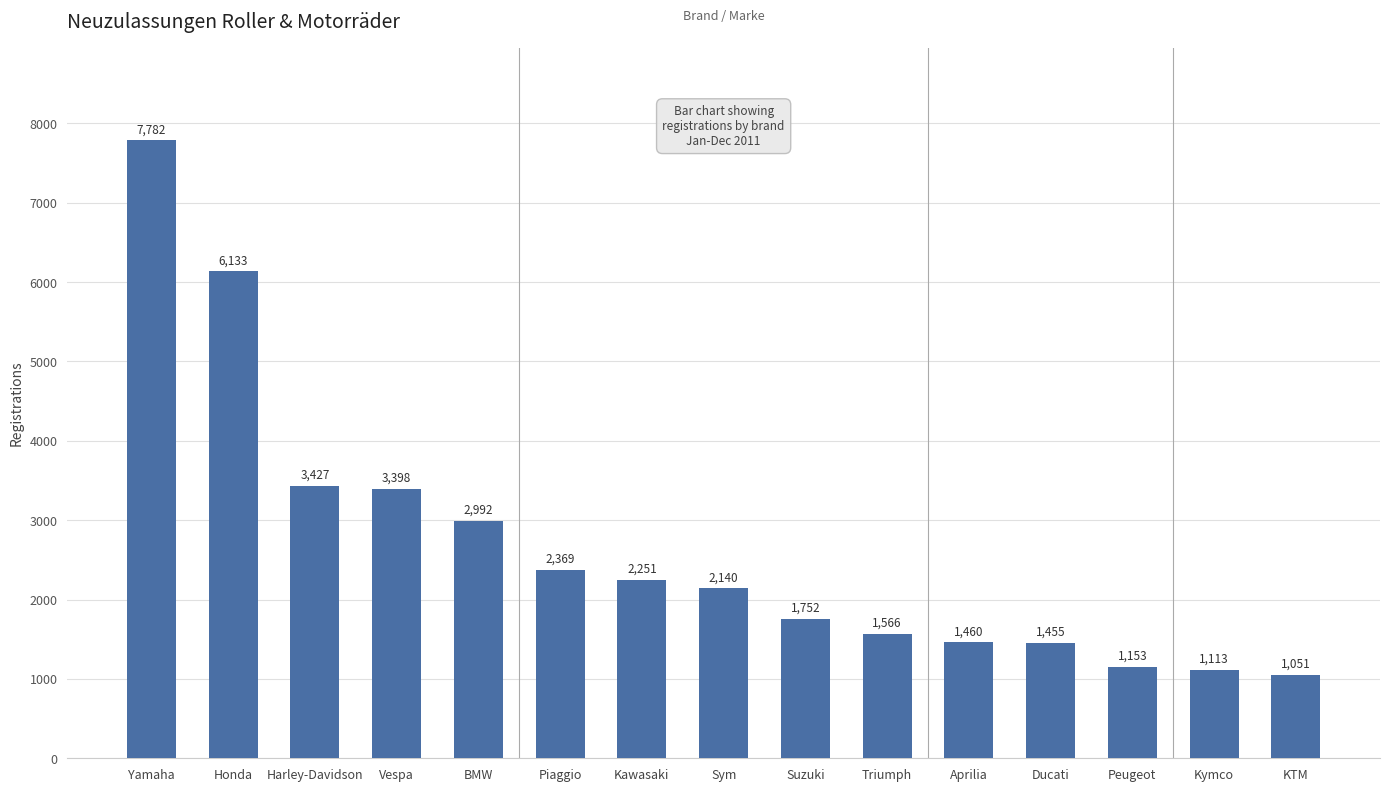

What is the label of the 4th bar from the right?

Ducati